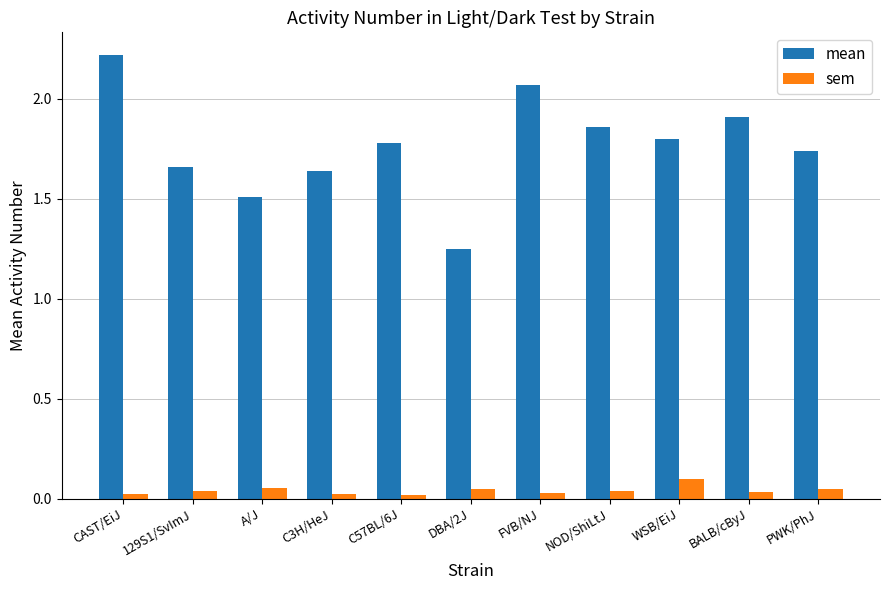

What is the label of the 9th bar from the right?

A/J